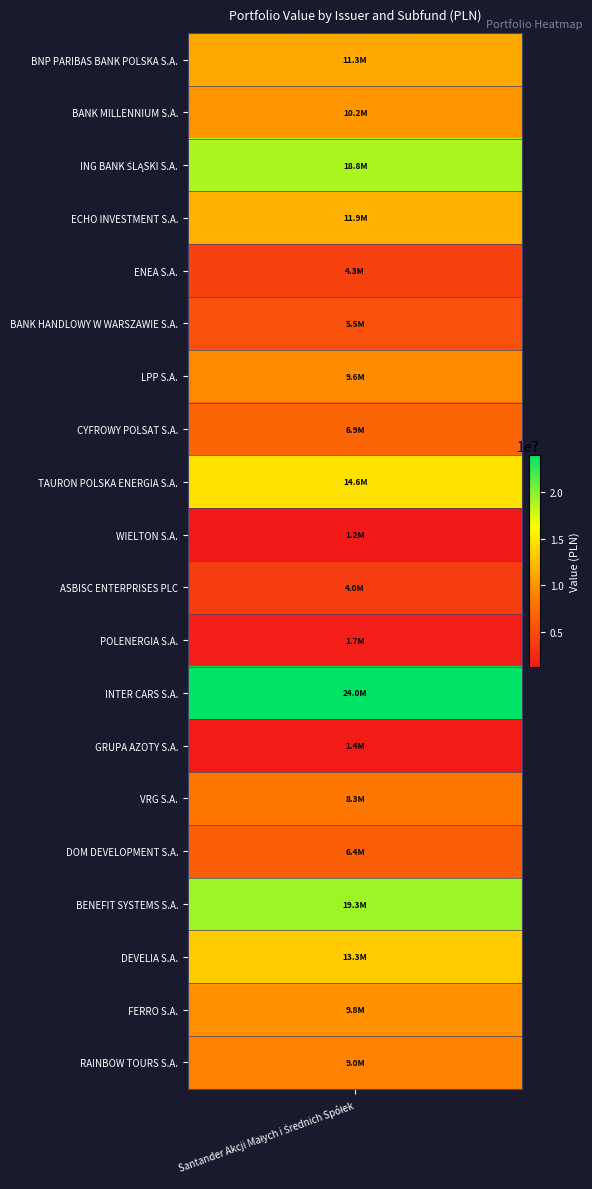

What is the ratio of the value at BENEFIT SYSTEMS S.A. to the value at BNP PARIBAS BANK POLSKA S.A.?

1.7